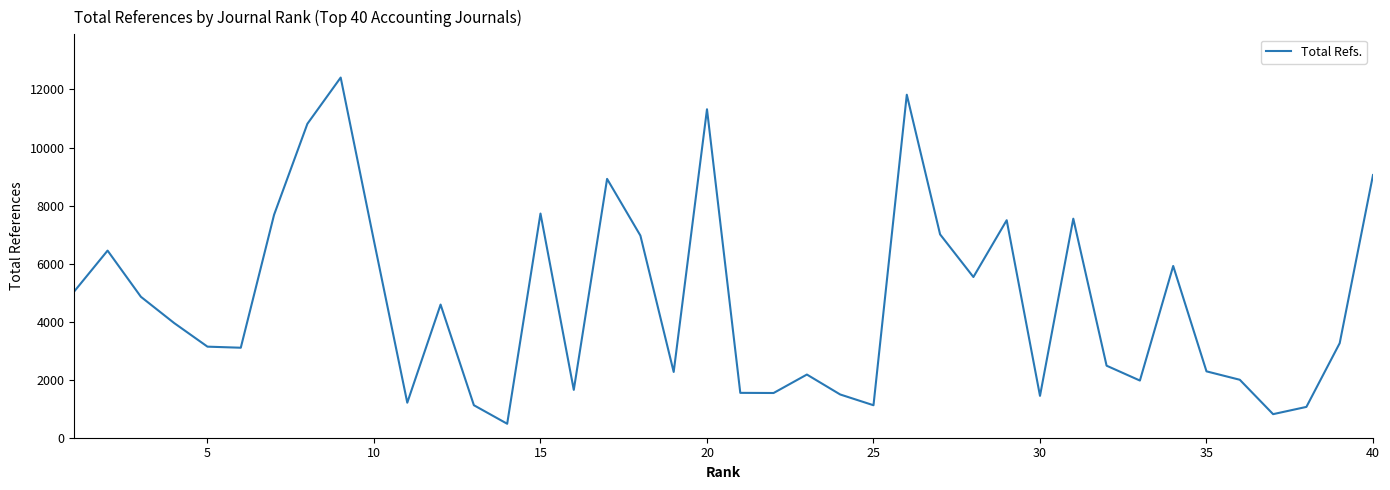

What is the maximum value shown in the chart?

12411